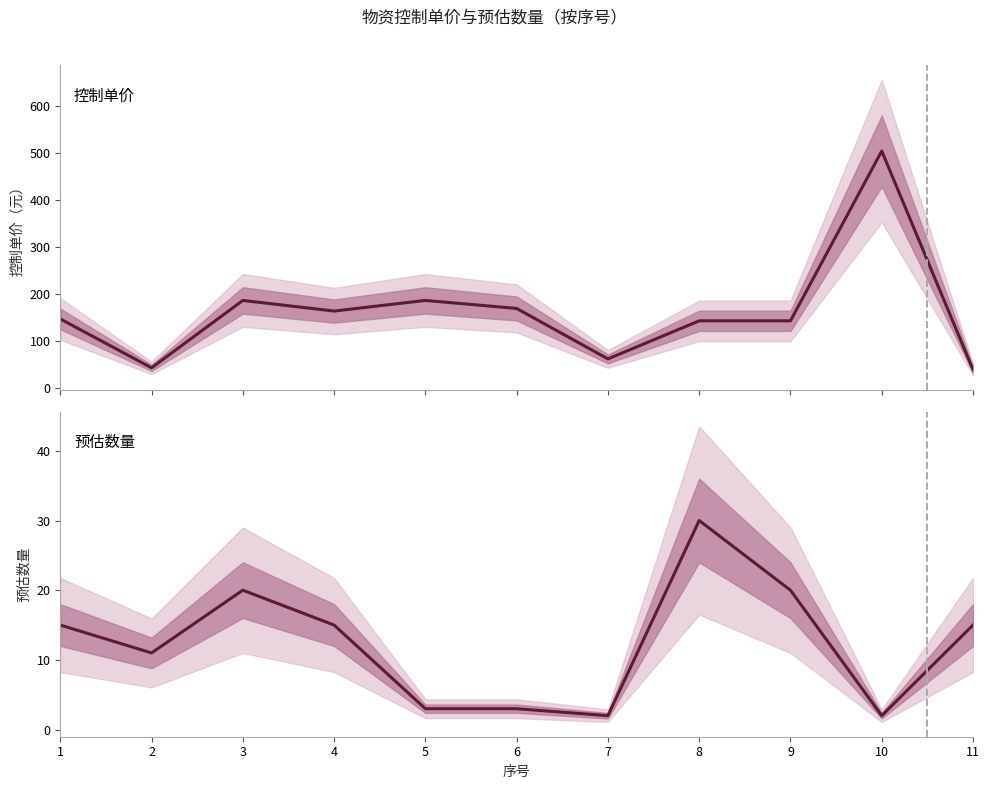

Which series has the widest spread of values?

控制单价（元）